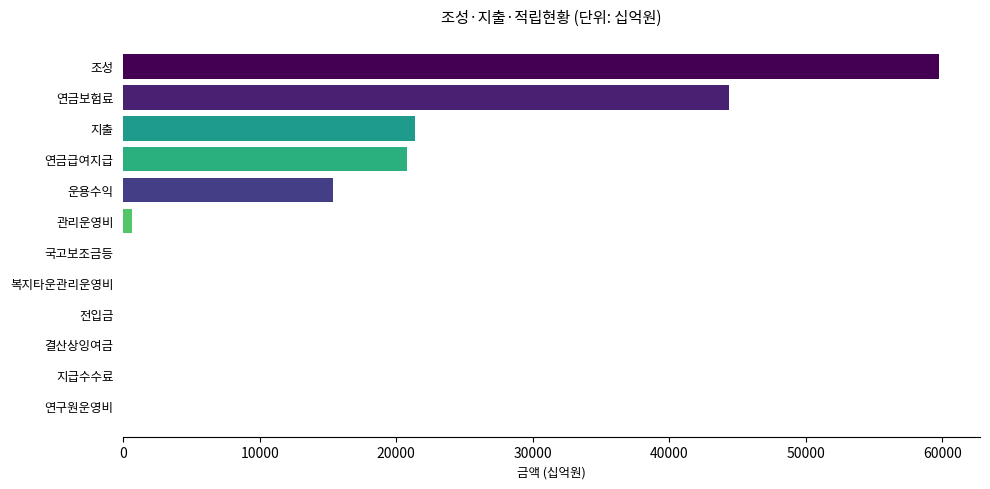

What is the sum of the values at 연금급여지급 and 연구원운영비?

20753